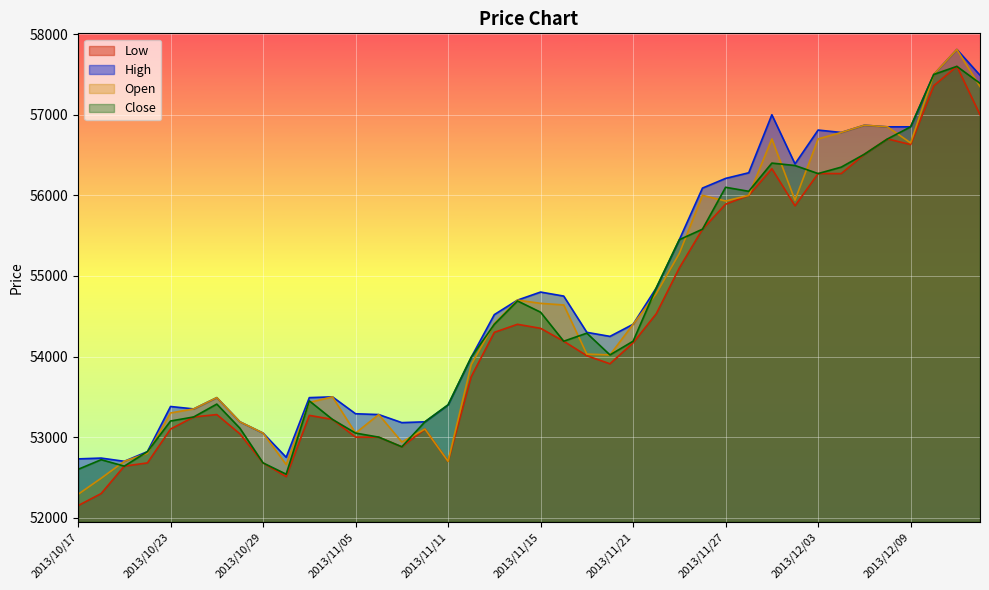

True or false: Open and Low intersect in this chart.

False